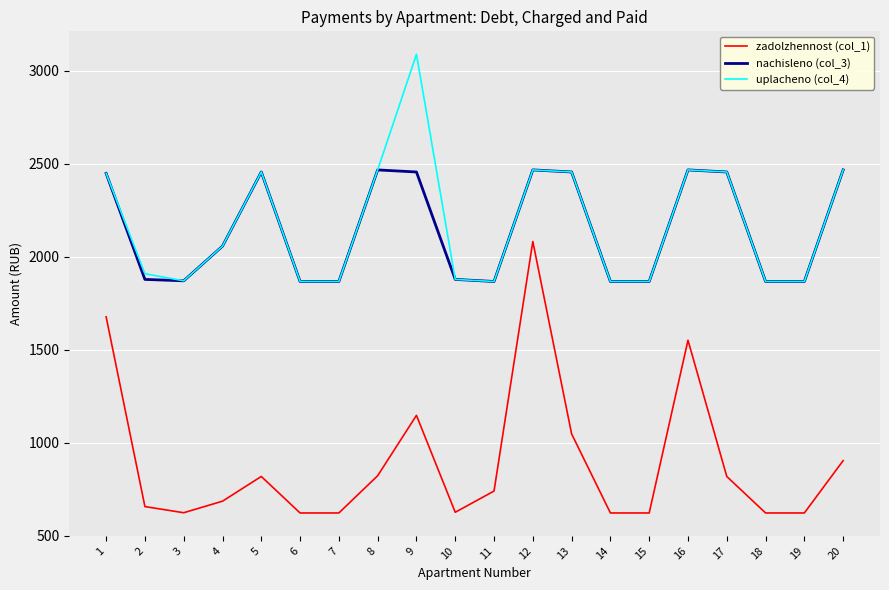

True or false: zadolzhennost (col_1) and uplacheno (col_4) cross at least once.

False